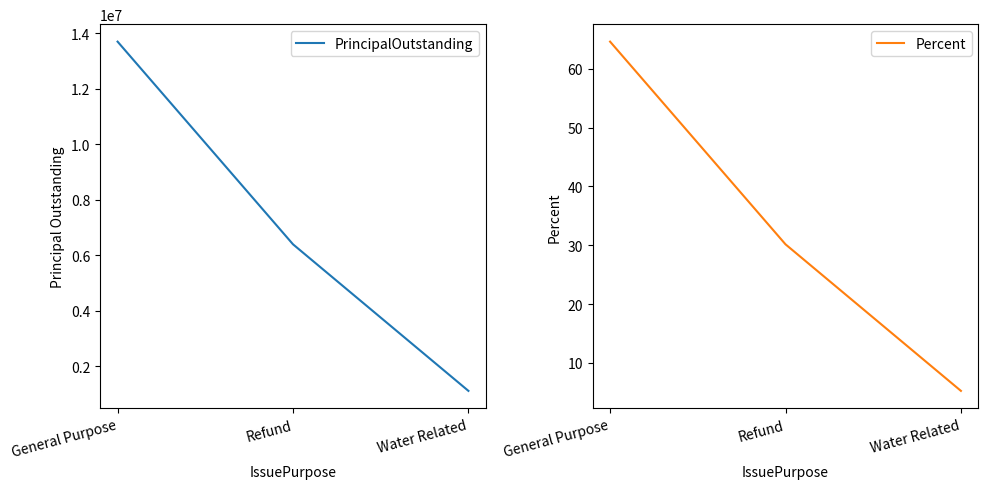

At how many categories does at least one series exceed 13312312?

1